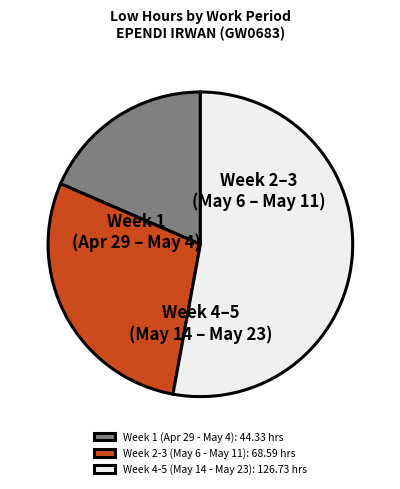

Is the sum of Week 1 (Apr 29 - May 4): 44.33 hrs and Week 4-5 (May 14 - May 23): 126.73 hrs greater than half?

Yes